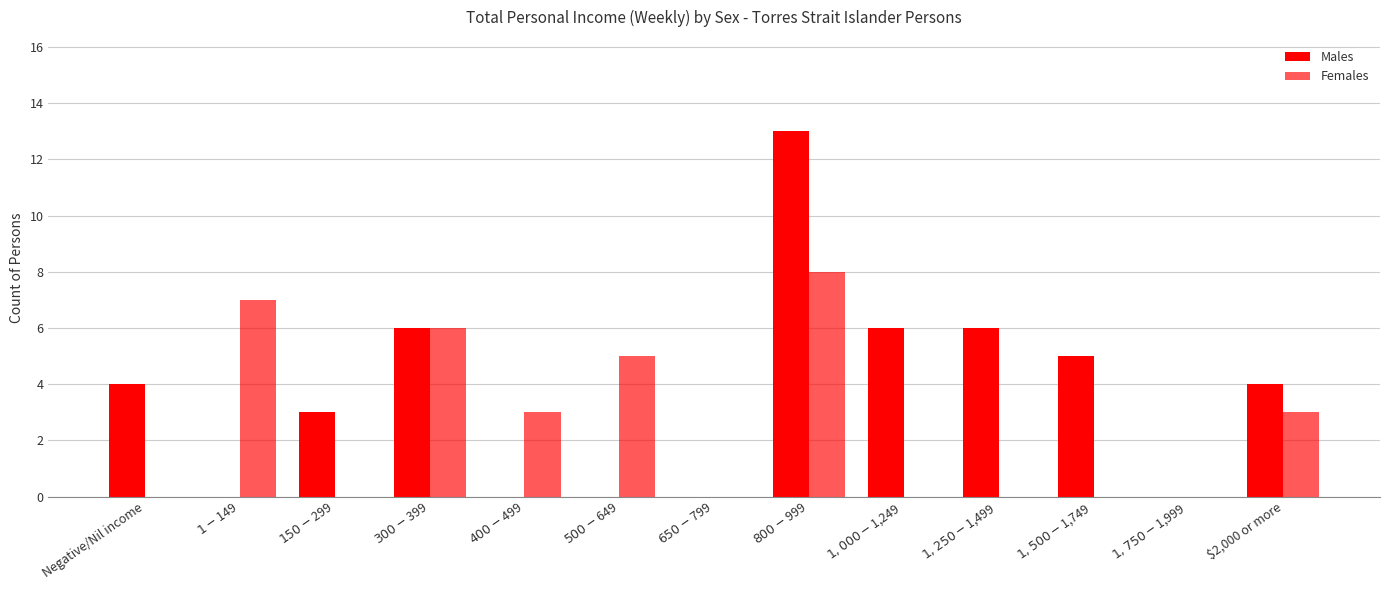

Reading left to right, list all the values displayed in this chart.

Males: Negative/Nil income=4	$1-$149=0	$150-$299=3	$300-$399=6	$400-$499=0	$500-$649=0	$650-$799=0	$800-$999=13	$1,000-$1,249=6	$1,250-$1,499=6	$1,500-$1,749=5	$1,750-$1,999=0	$2,000 or more=4
Females: Negative/Nil income=0	$1-$149=7	$150-$299=0	$300-$399=6	$400-$499=3	$500-$649=5	$650-$799=0	$800-$999=8	$1,000-$1,249=0	$1,250-$1,499=0	$1,500-$1,749=0	$1,750-$1,999=0	$2,000 or more=3